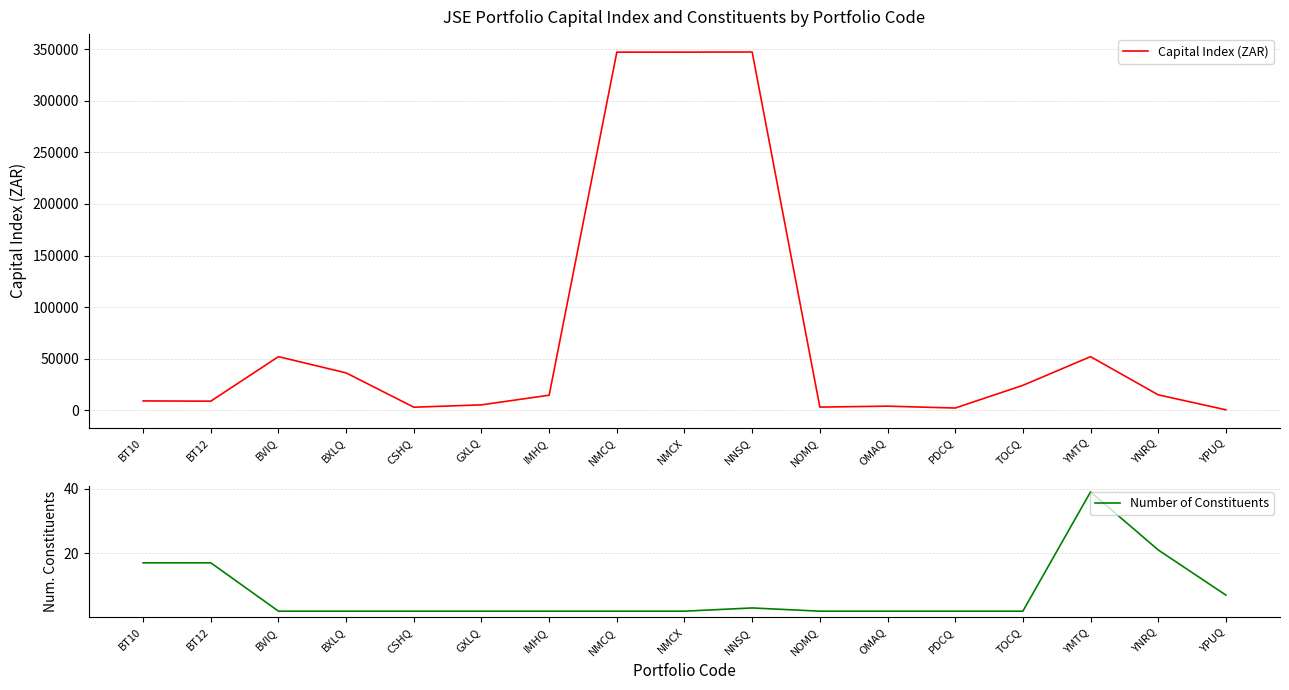

What is the label of the 4th point from the right?

TOCQ